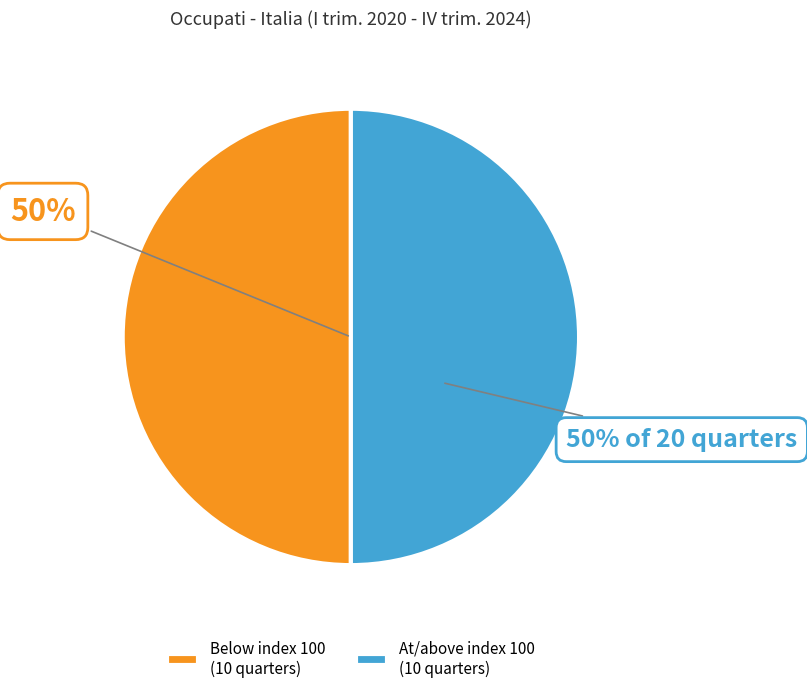

The At/above index 100 (10 quarters) slice represents 50% of the pie. True or false?

True